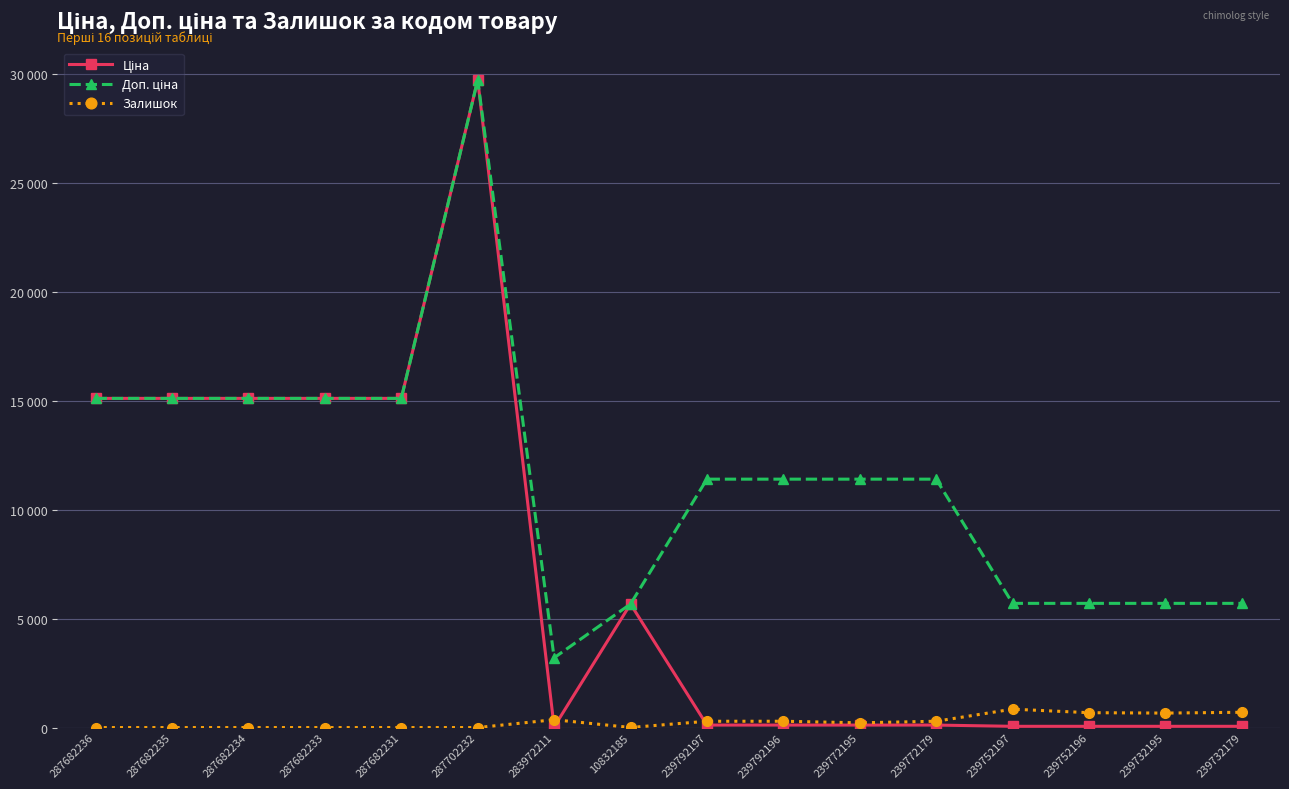

List the labels in order of Ціна value, smallest first.

283972211, 239752197, 239752196, 239732195, 239732179, 239792197, 239792196, 239772195, 239772179, 10832185, 287682236, 287682235, 287682234, 287682233, 287682231, 287702232